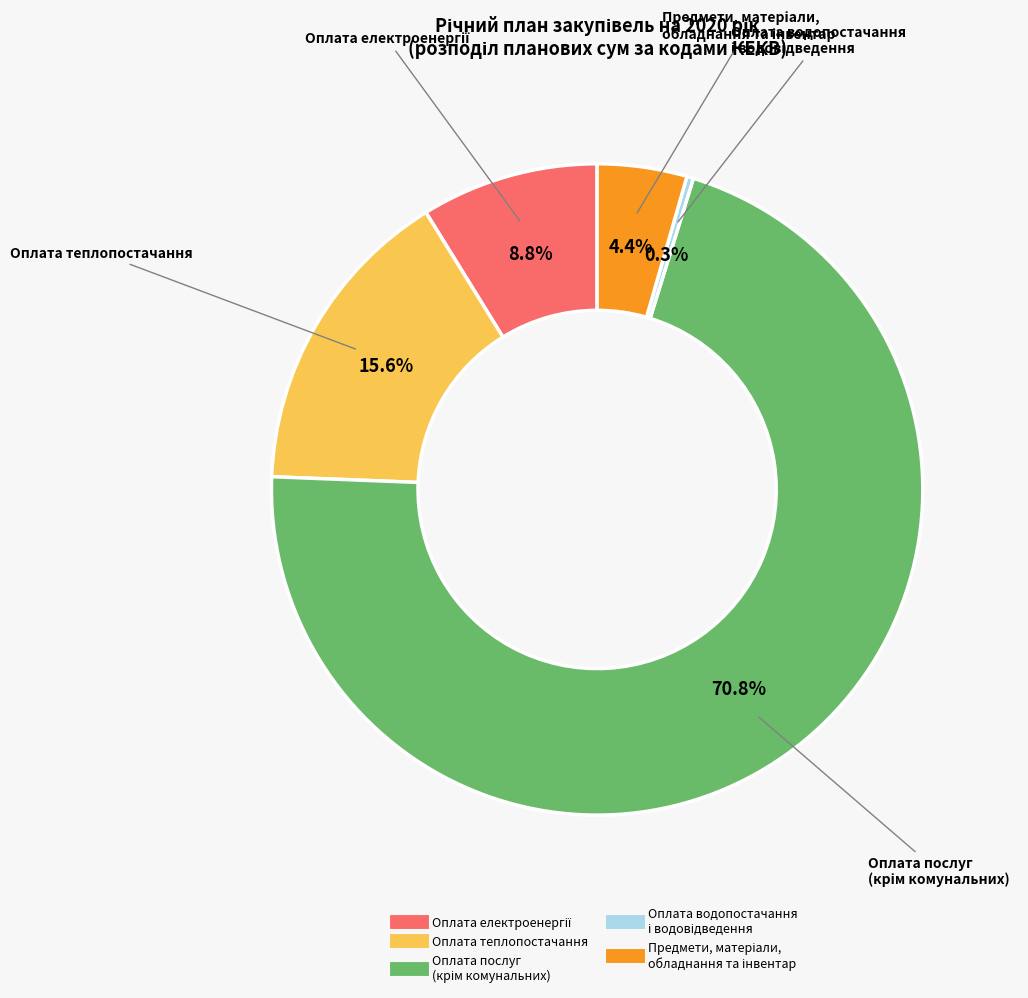

Is there a majority slice in this chart?

Yes